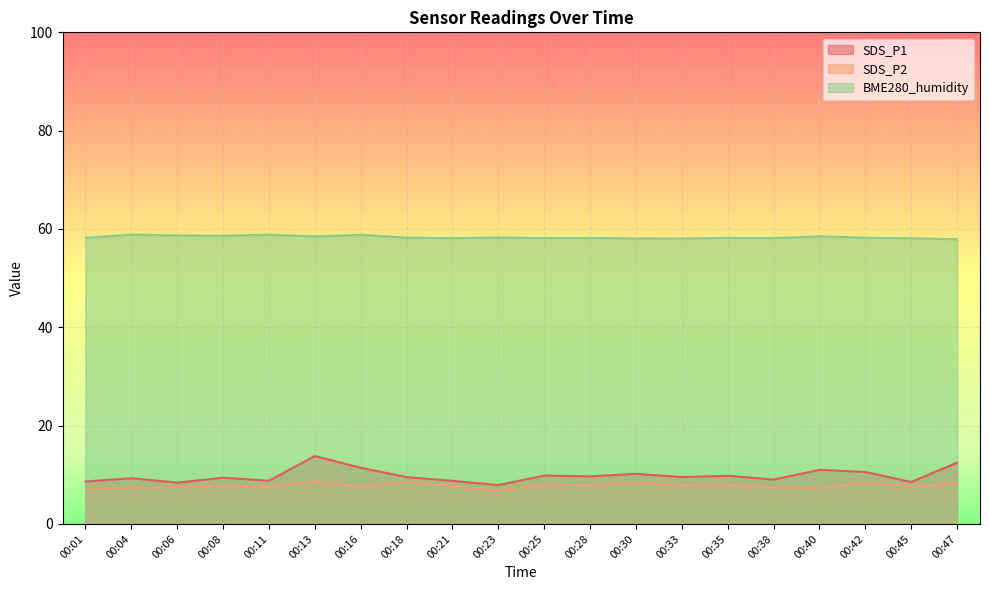

What is the value of the BME280_humidity point at the 8th from the left?

58.2